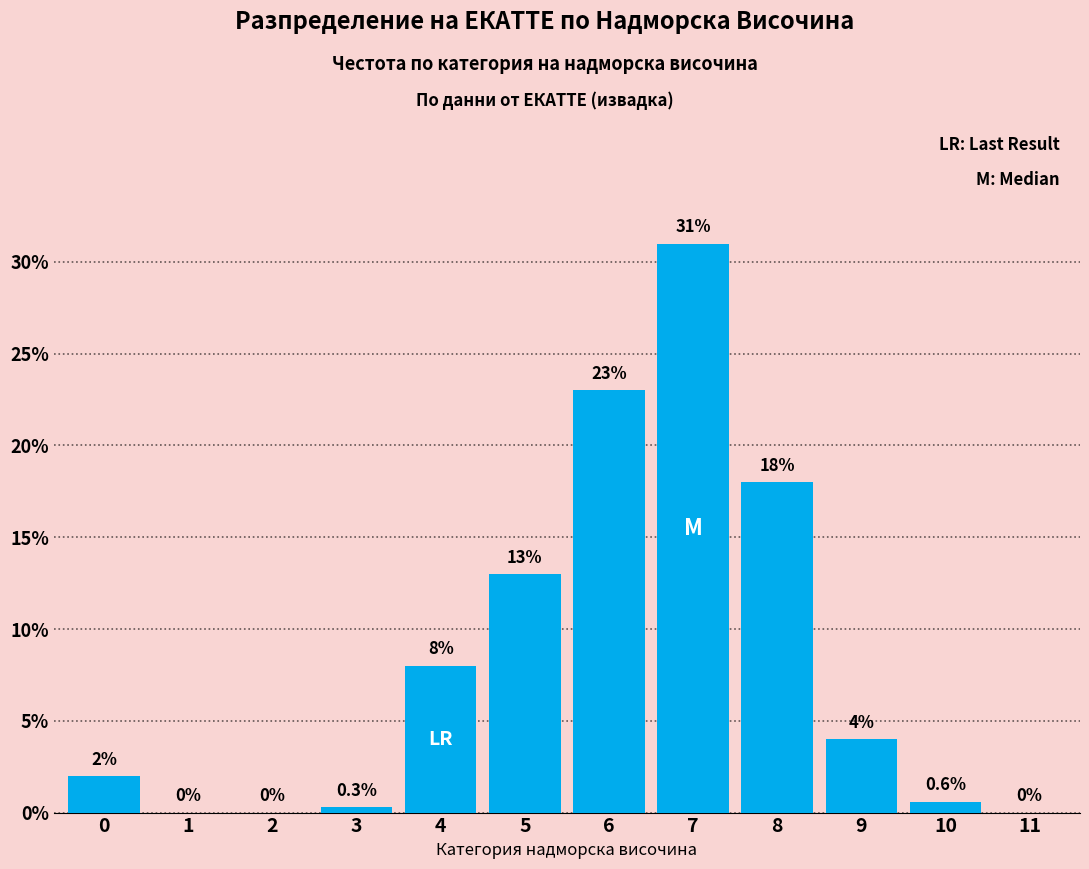

Reading right to left, transcribe all the data shown in this chart.

11=0.0	10=0.6	9=4.0	8=18.0	7=31.0	6=23.0	5=13.0	4=8.0	3=0.3	2=0.0	1=0.0	0=2.0